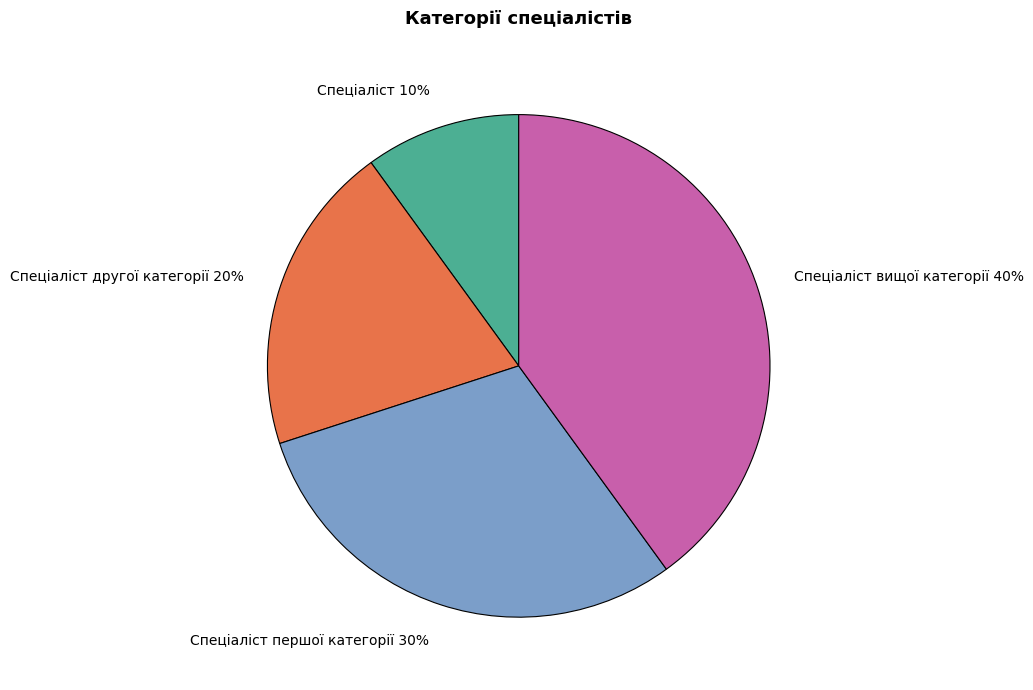

Is it true that Спеціаліст другої категорії is 15% of the pie?

False